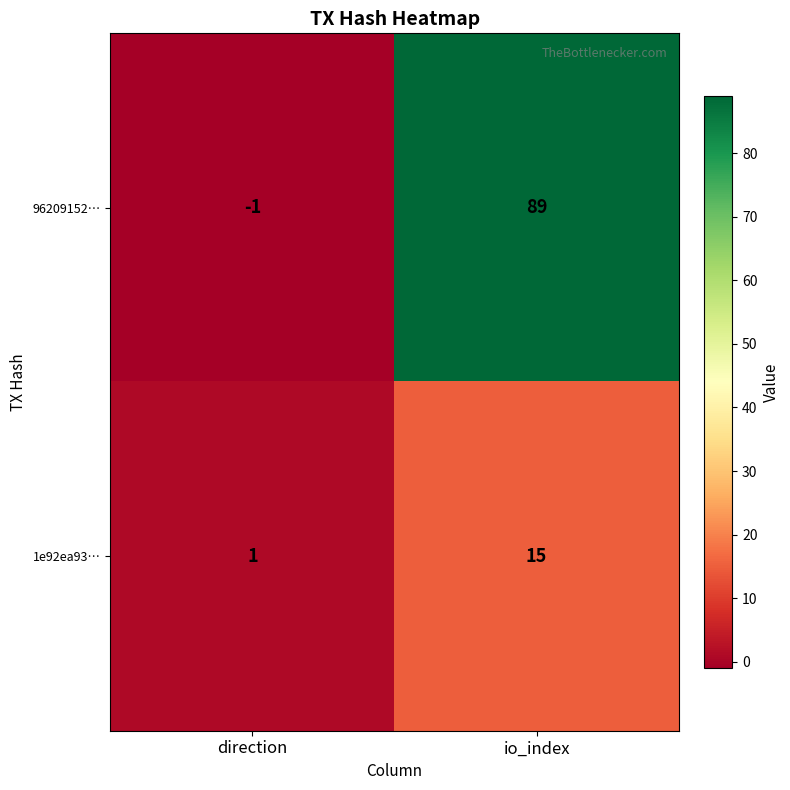

At which label is 1e92ea93… closest to 8?

direction